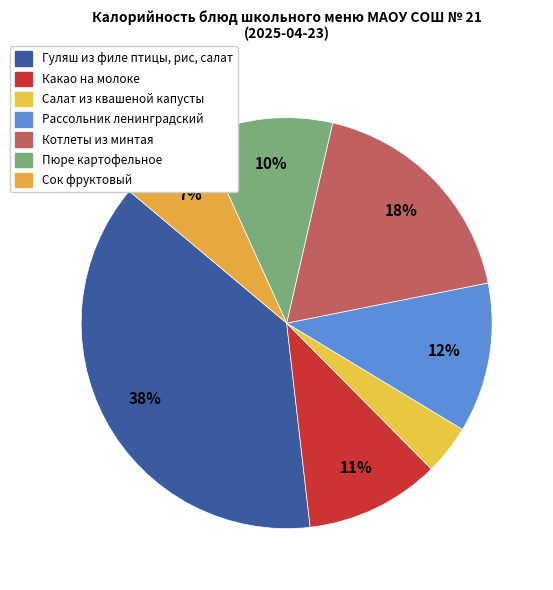

How many segments does this pie chart have?

7